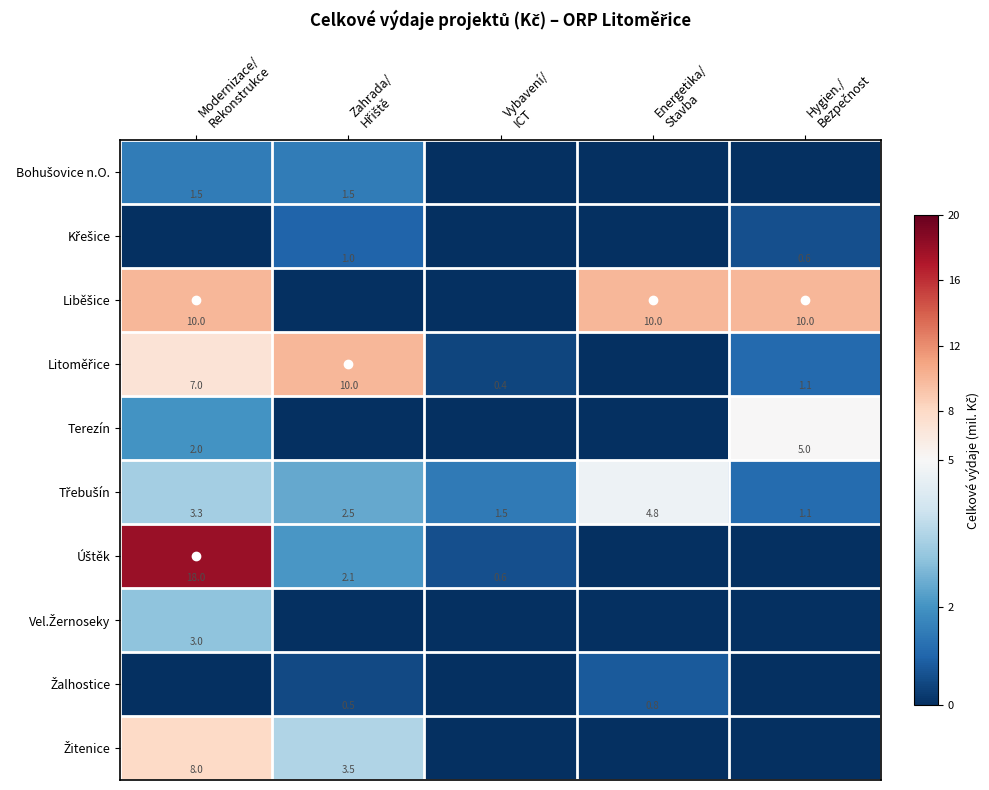

What is the difference between the Liběšice values at Hygien./ Bezpečnost and Vybavení/ ICT?

10.0